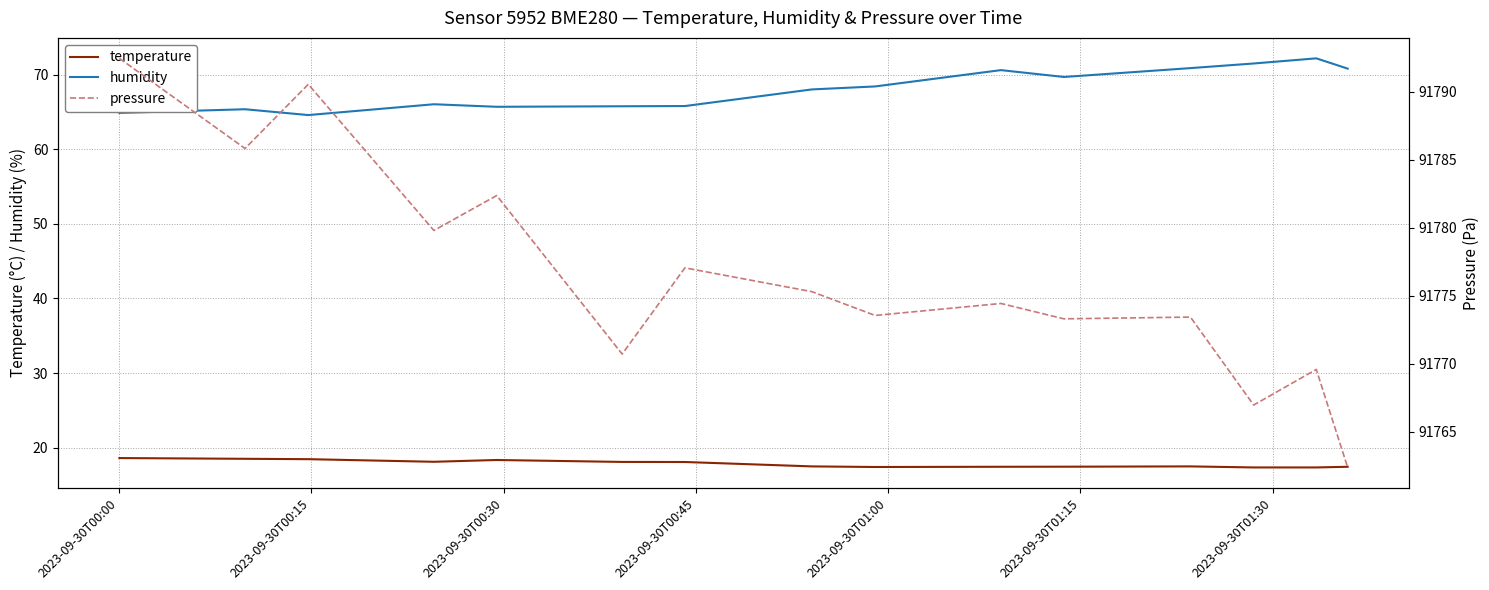

What is the average value of the temperature series?

17.8